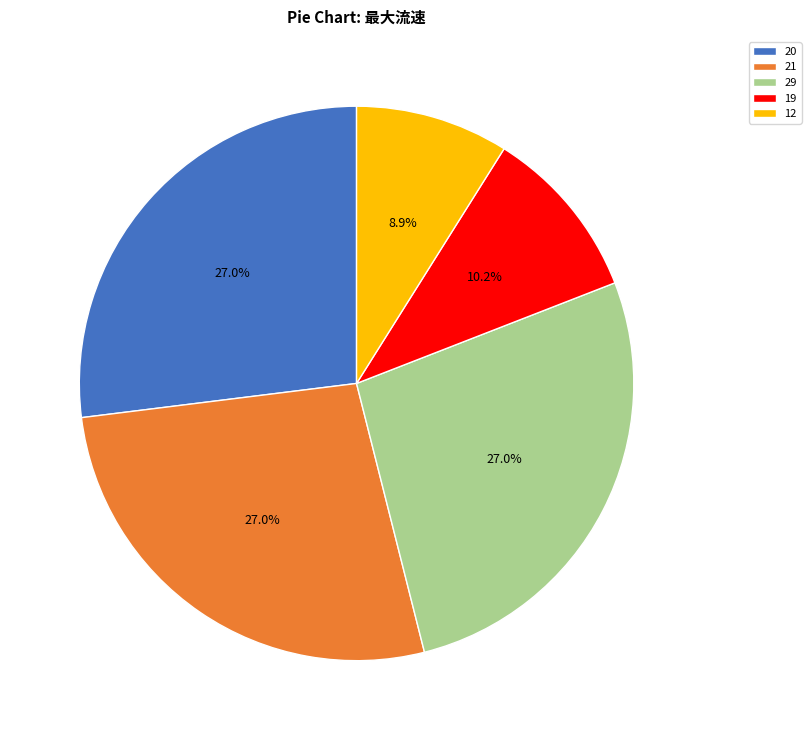

How many slices are in this pie chart?

5